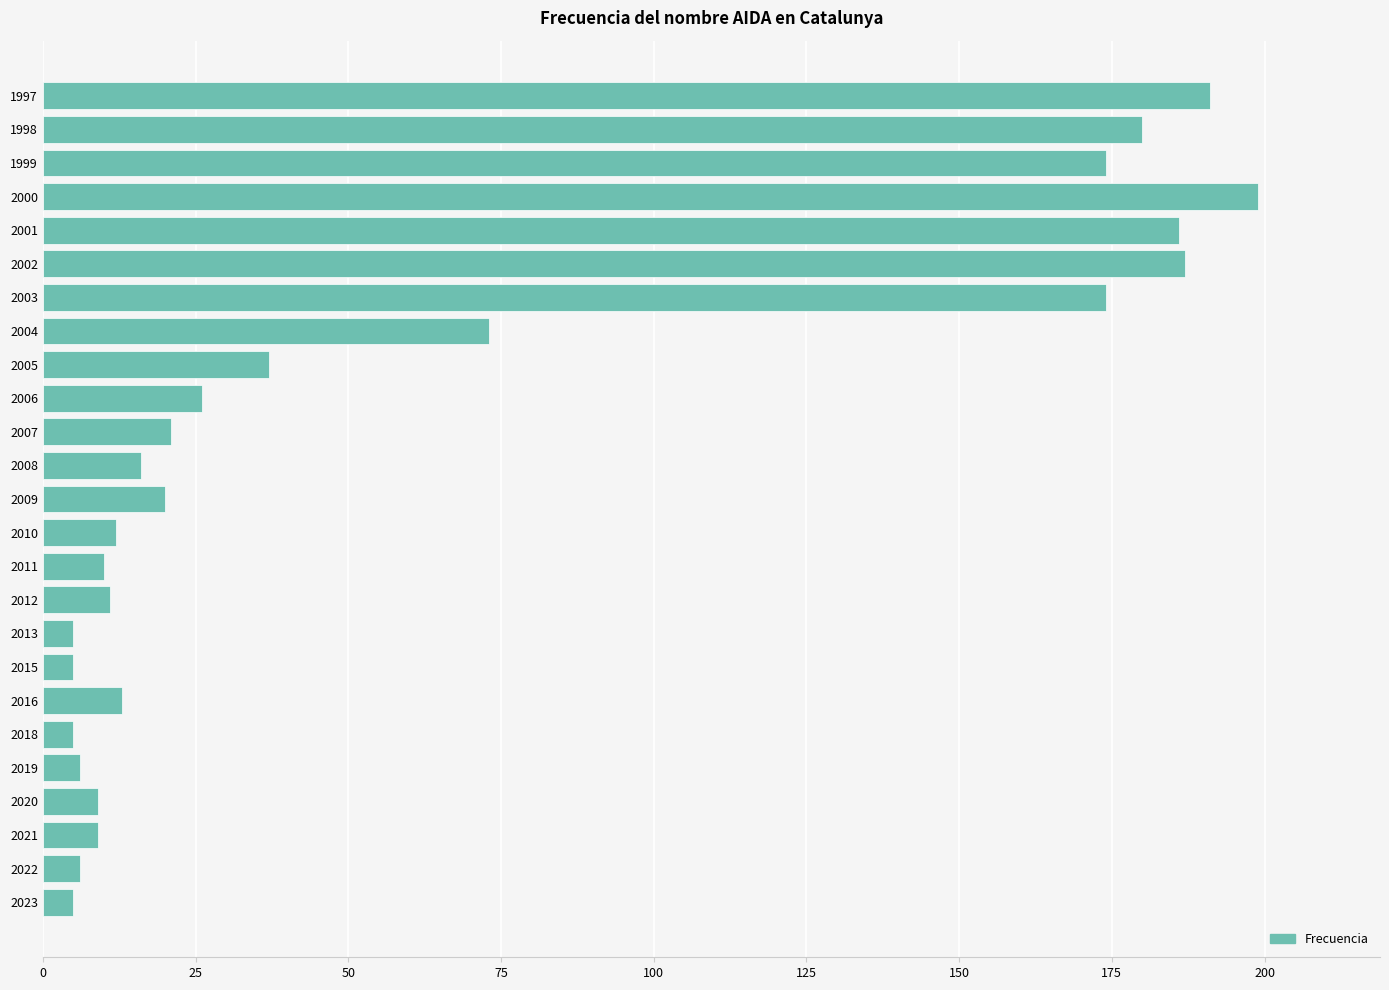

How many categories are shown in the chart?

25